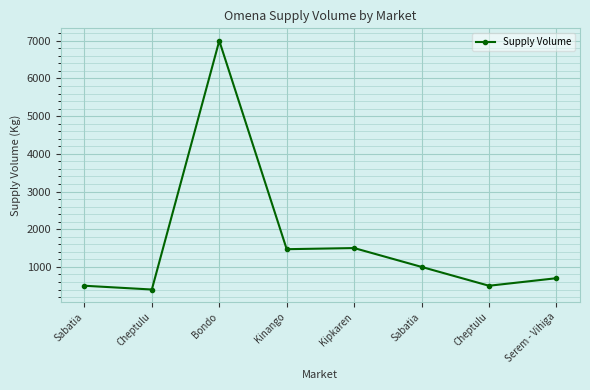

Approximately how many times larger is the value at Sabatia compared to Sabatia?

0.5